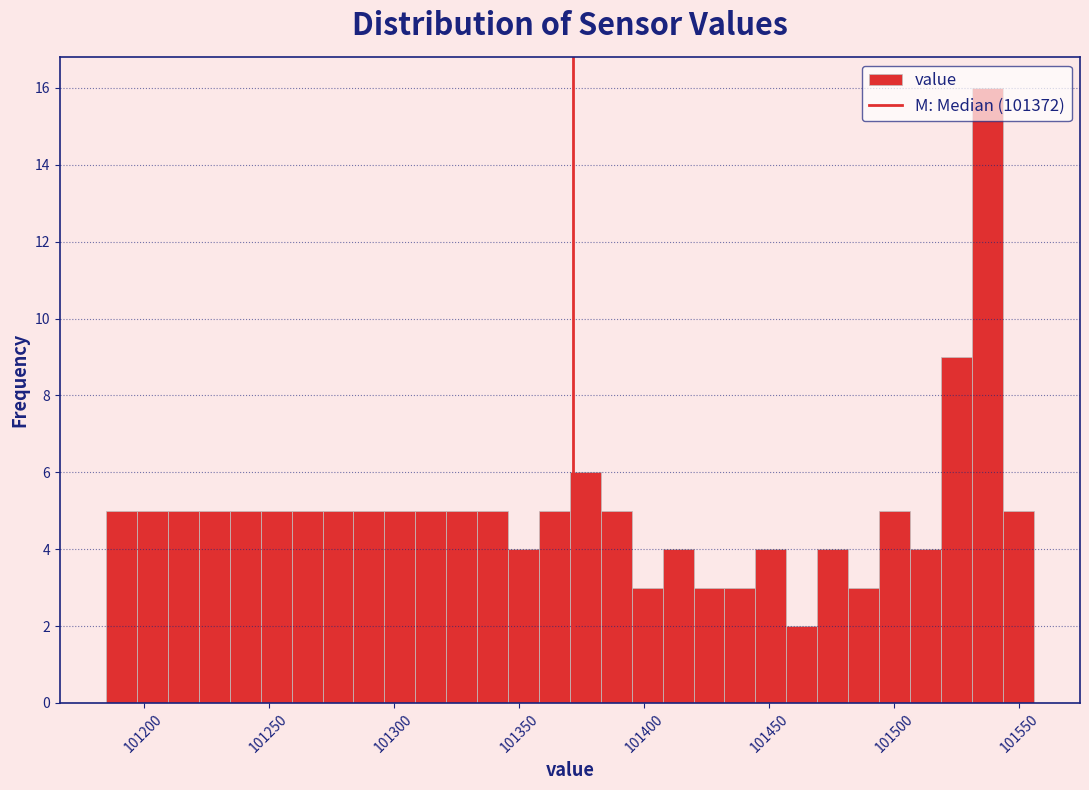

Around what value on the x-axis is the tallest bar? Give the approximate position of its centre, as read against the axis.

101535